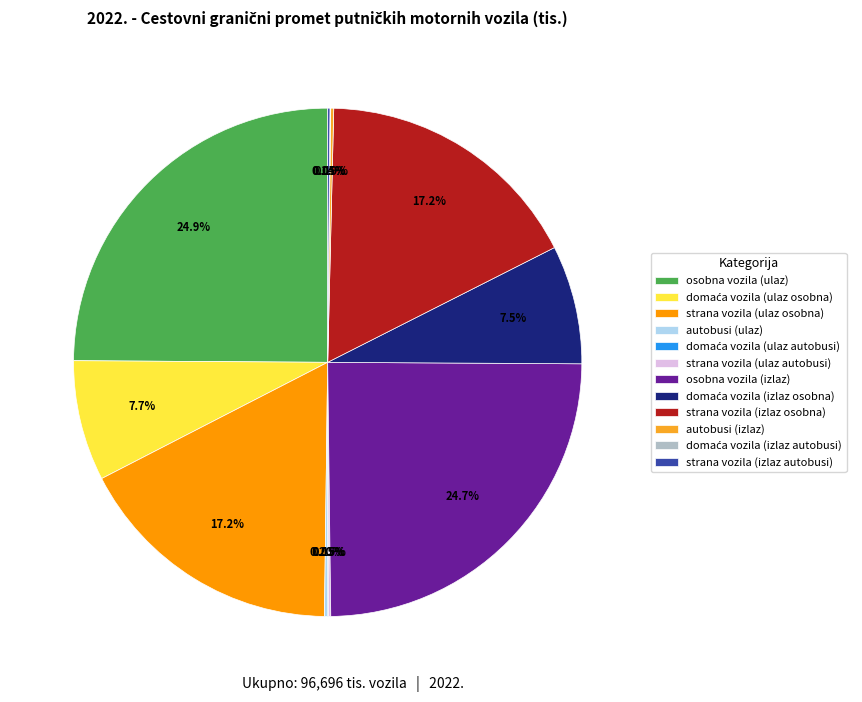

Is there a majority slice in this chart?

No